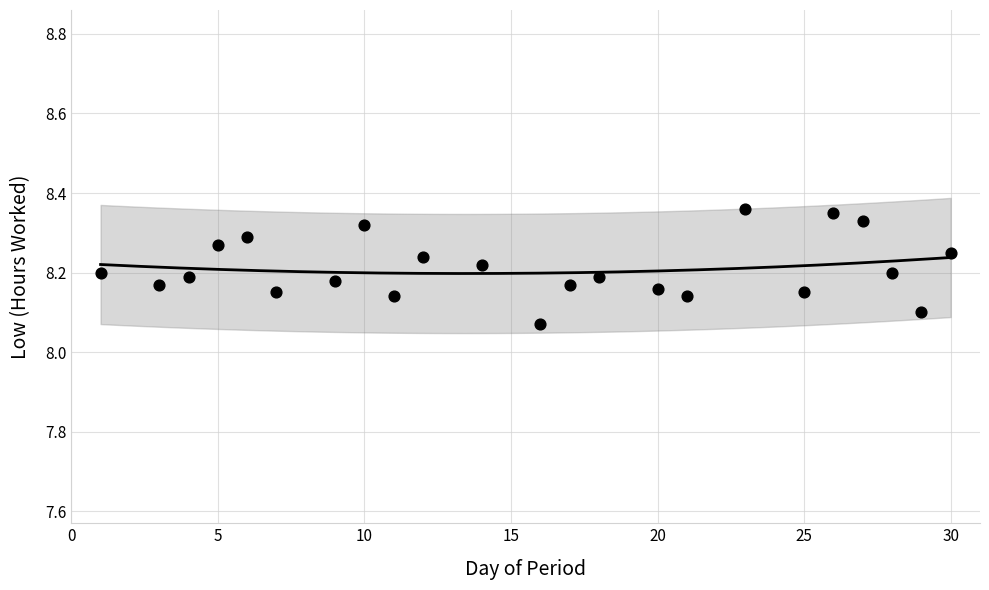

What is the range of X values (max minus min)?

29.0